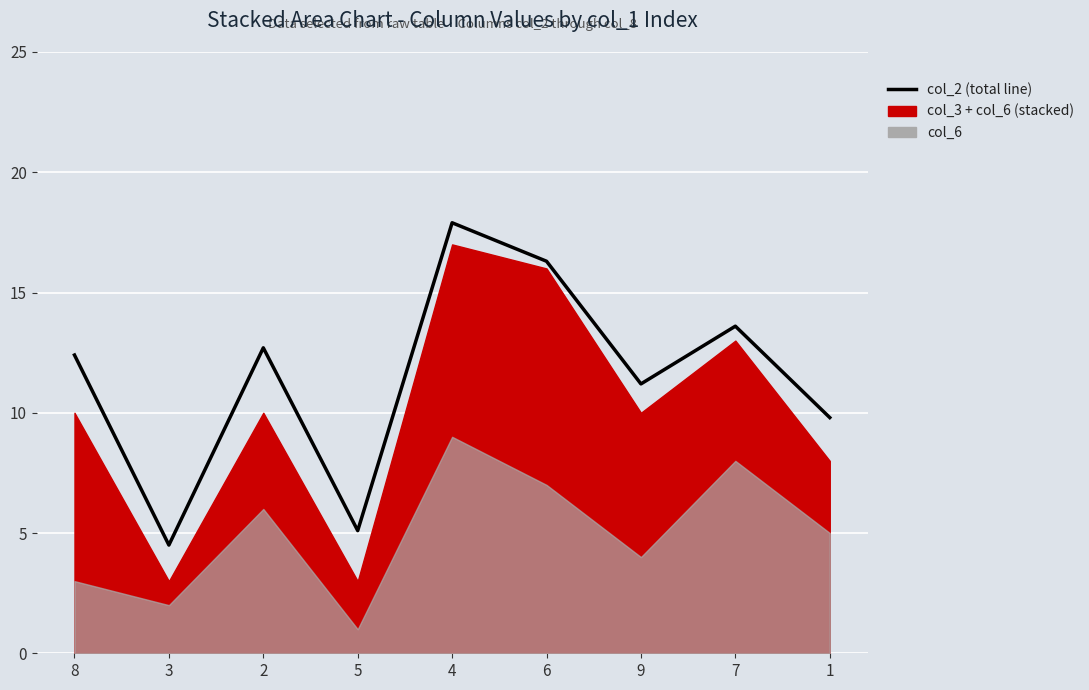

What is the change in value from 2 to 4?

+5.2